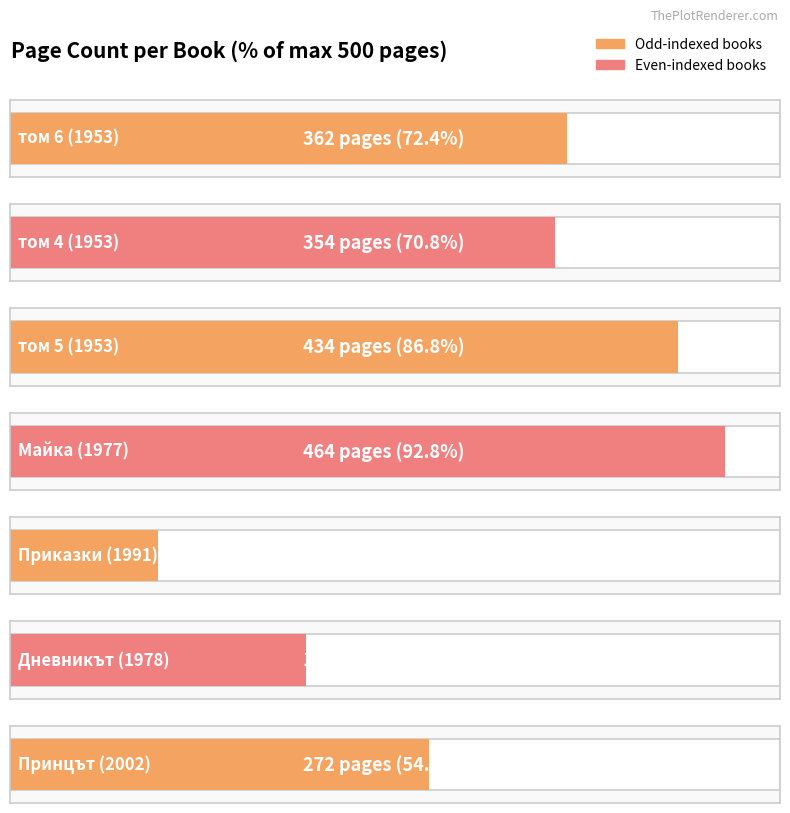

The value at Майка (1977) is 227. True or false?

False